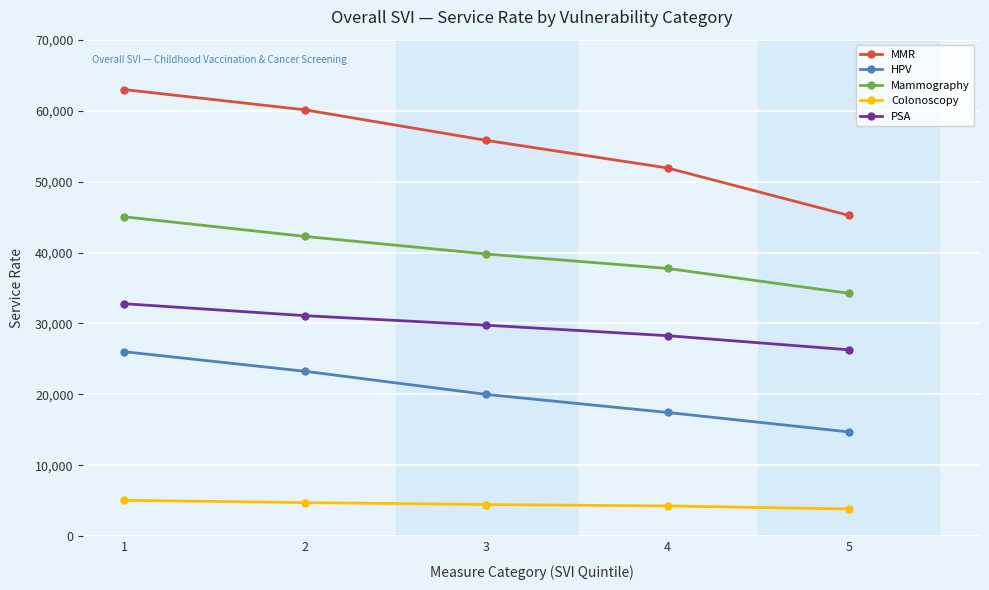

Rank the series by their average value, from lowest to highest.

Colonoscopy, HPV, PSA, Mammography, MMR